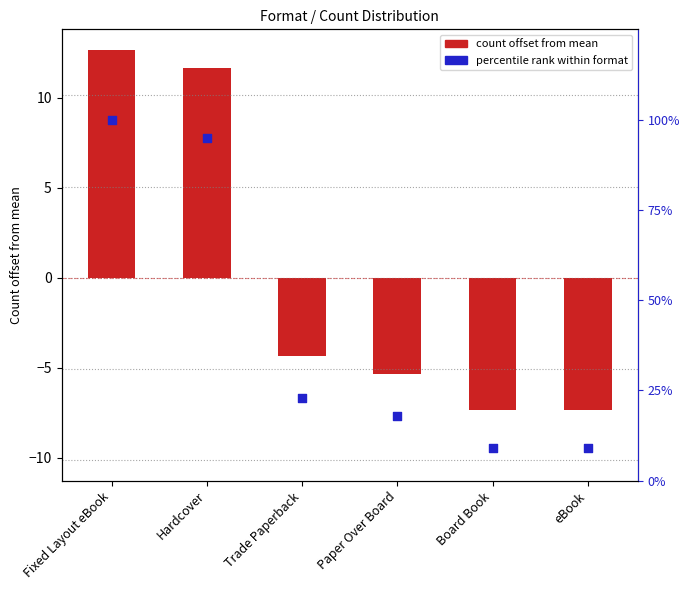

At which category is the sum across all series the highest?

Fixed Layout eBook